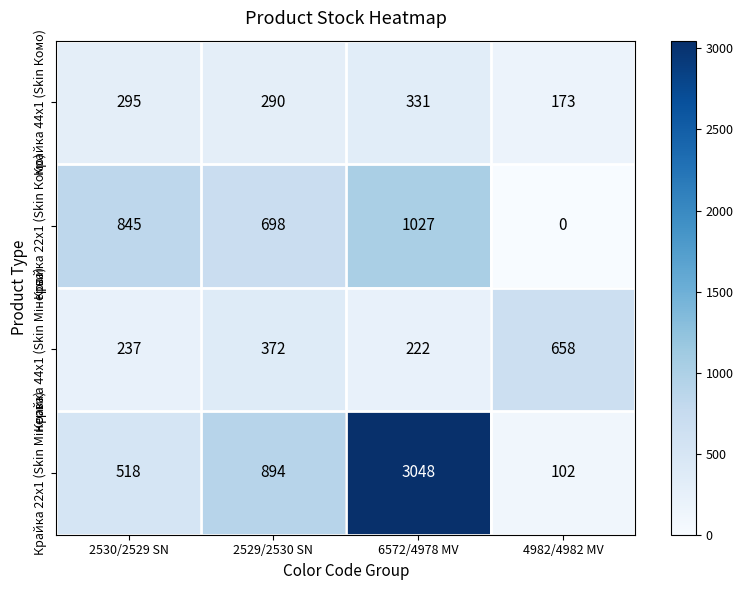

What is the total value across all series at 2530/2529 SN?

1895